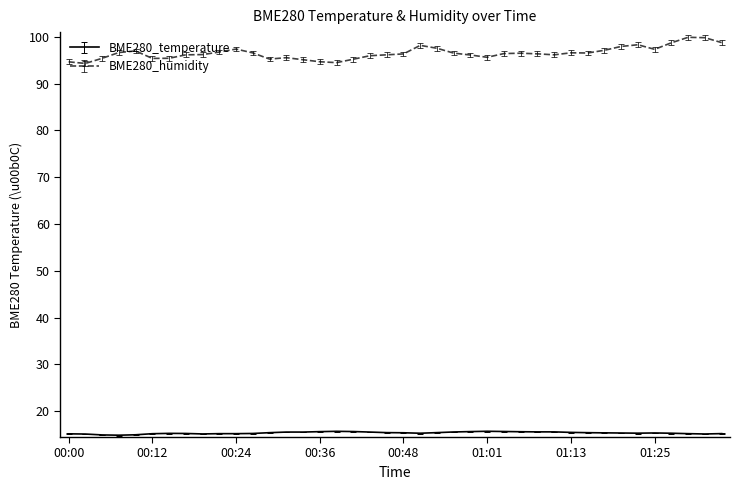

At how many categories does at least one series exceed 82?

40